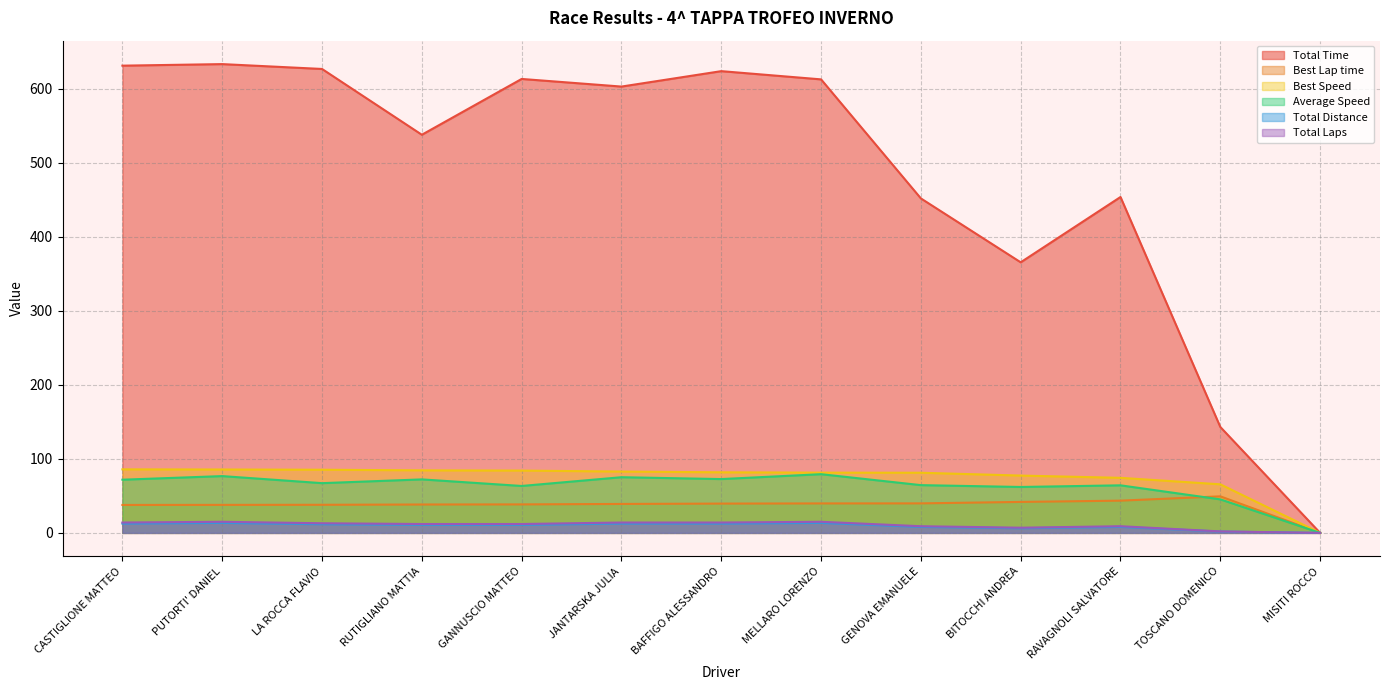

How many lines are shown in the chart?

6